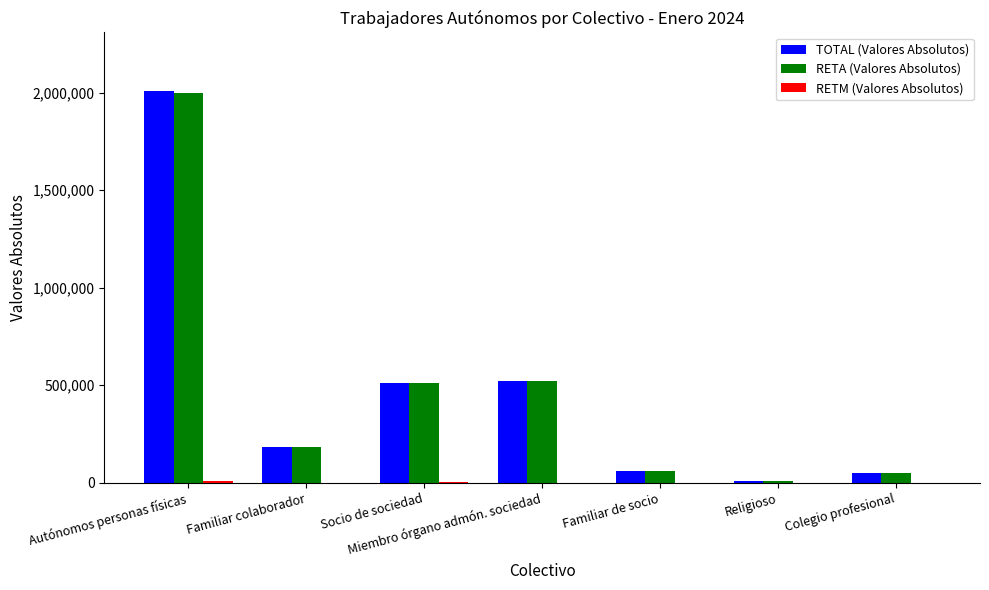

What is the sum of all TOTAL (Valores Absolutos) values?

3343563